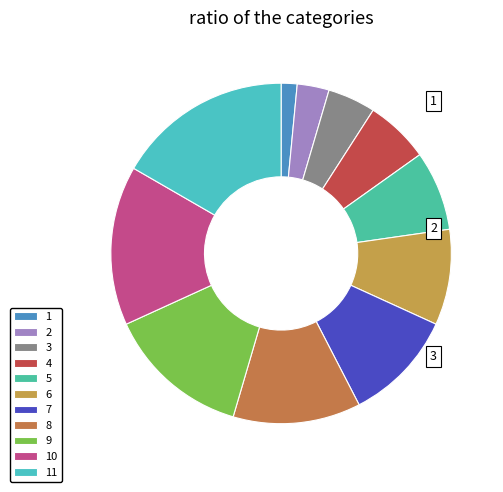

What is the smallest slice in the pie chart?

1